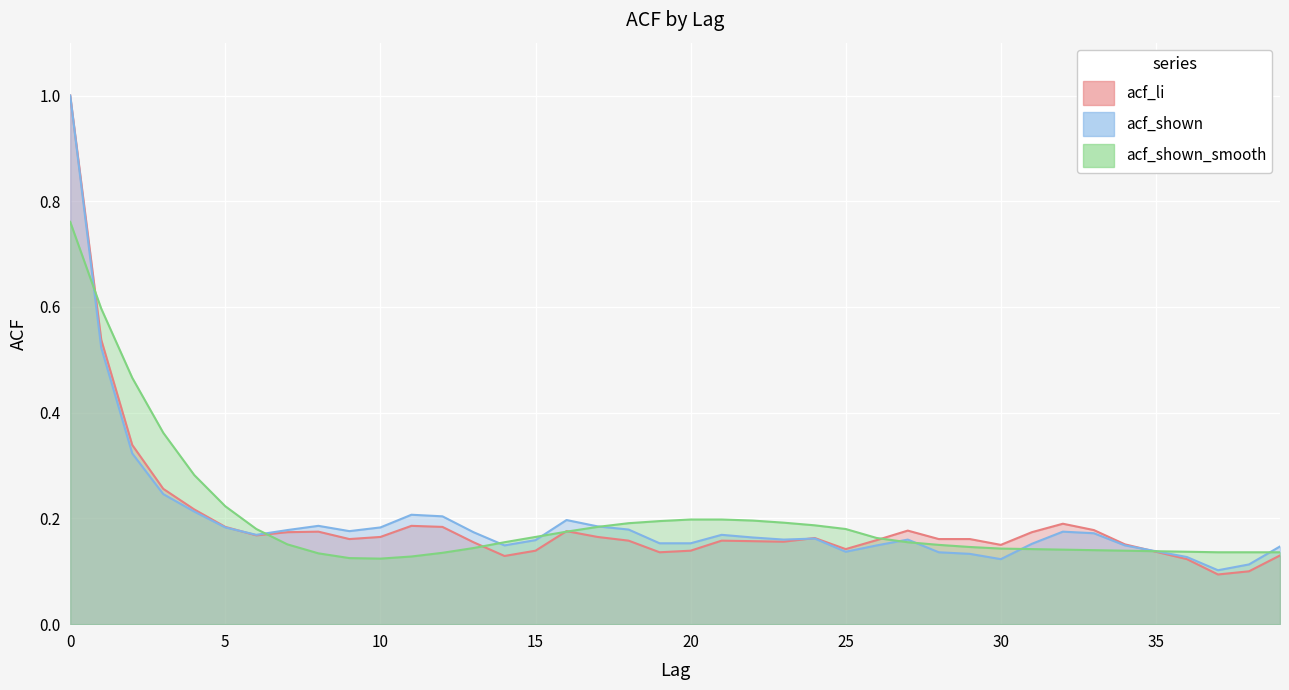

Where is acf_shown nearest to the value 0?

37